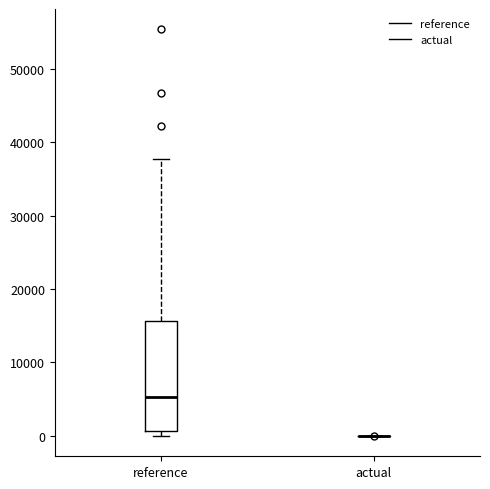

Reading left to right, transcribe this box plot: for each box, give where its median line is, the range the box spans, and where its two whiskers end, as read against the y-axis. The values are not printed on the chart, so give them approximately, as read against the axis.

reference: median 5000, box 1000 to 16000, whiskers 0 to 38000
actual: box collapsed to a line at 0, whiskers 0 to 0